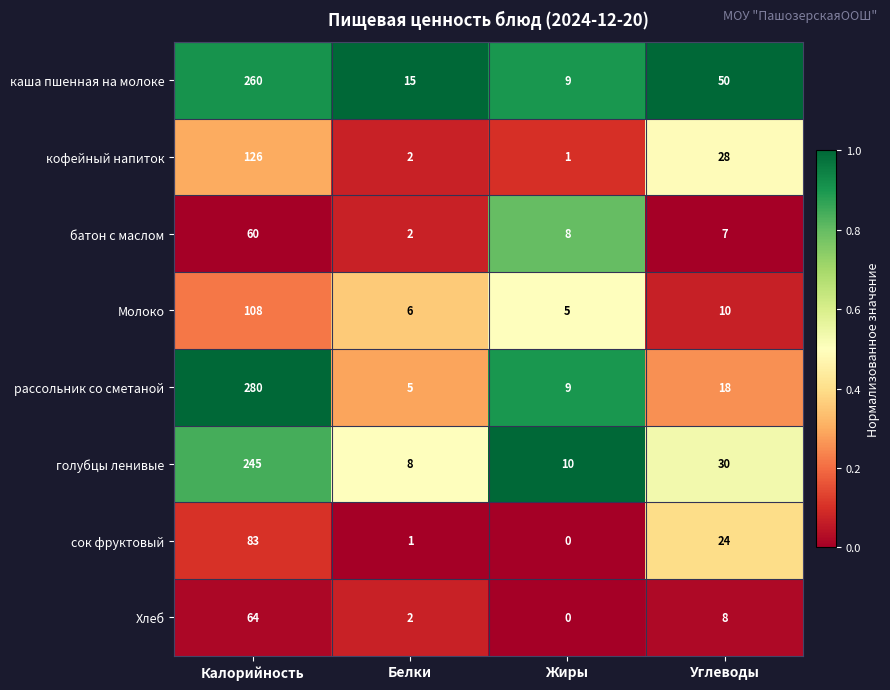

The рассольник со сметаной series shows 12 at Жиры. True or false?

False